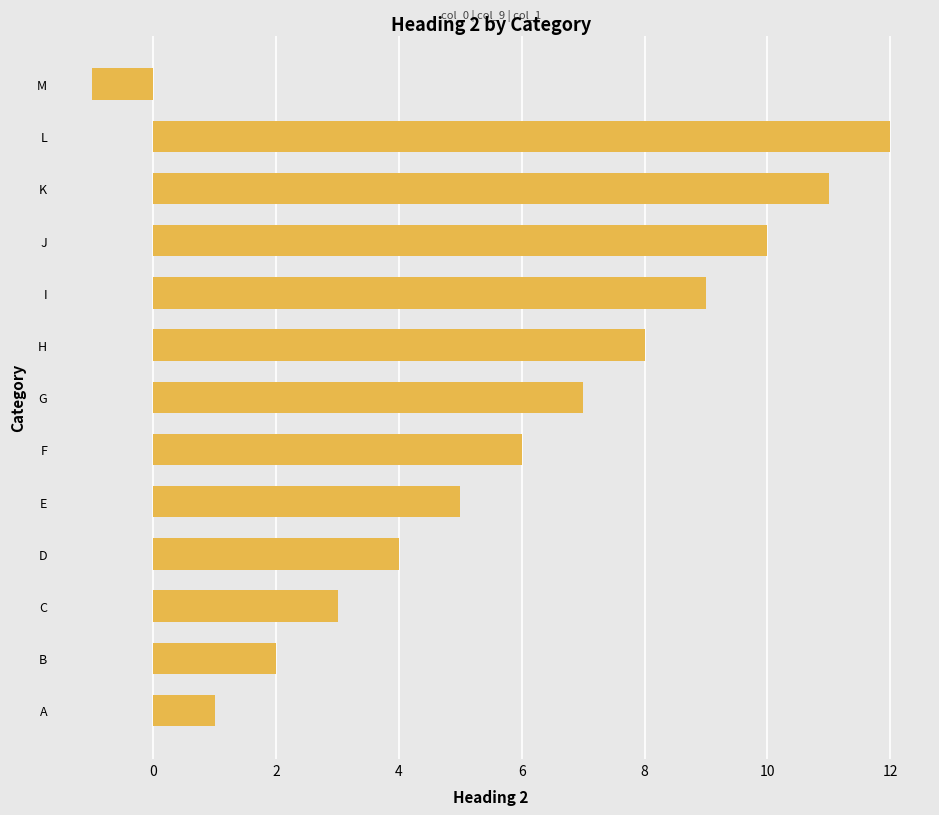

Reading bottom to top, list all the values displayed in this chart.

1	2	3	4	5	6	7	8	9	10	11	12	-1